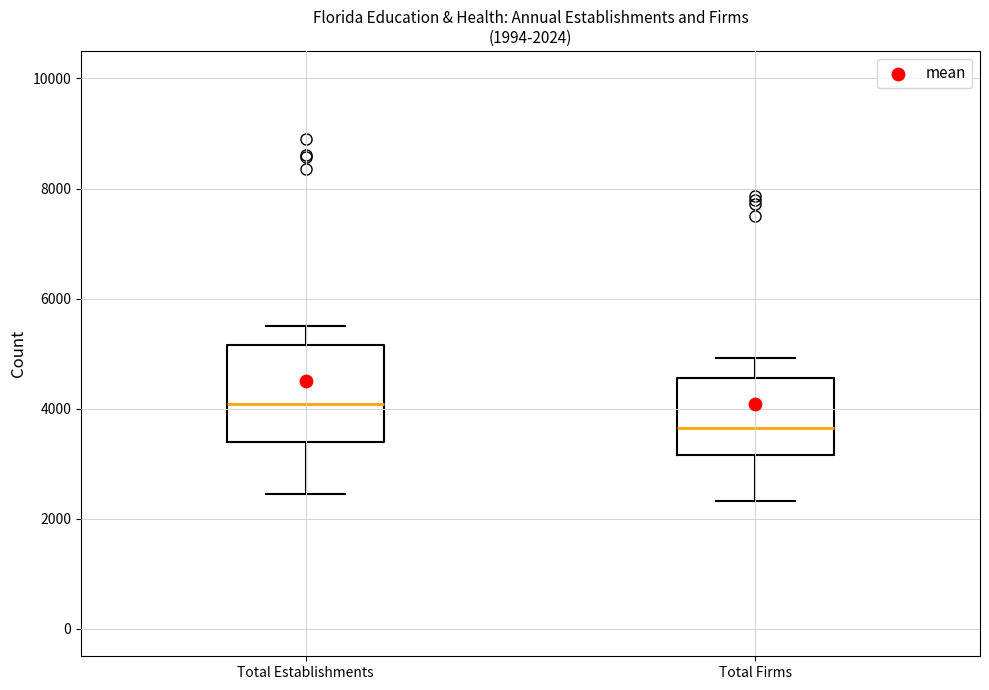

Which box's median line is the highest?

Total Establishments